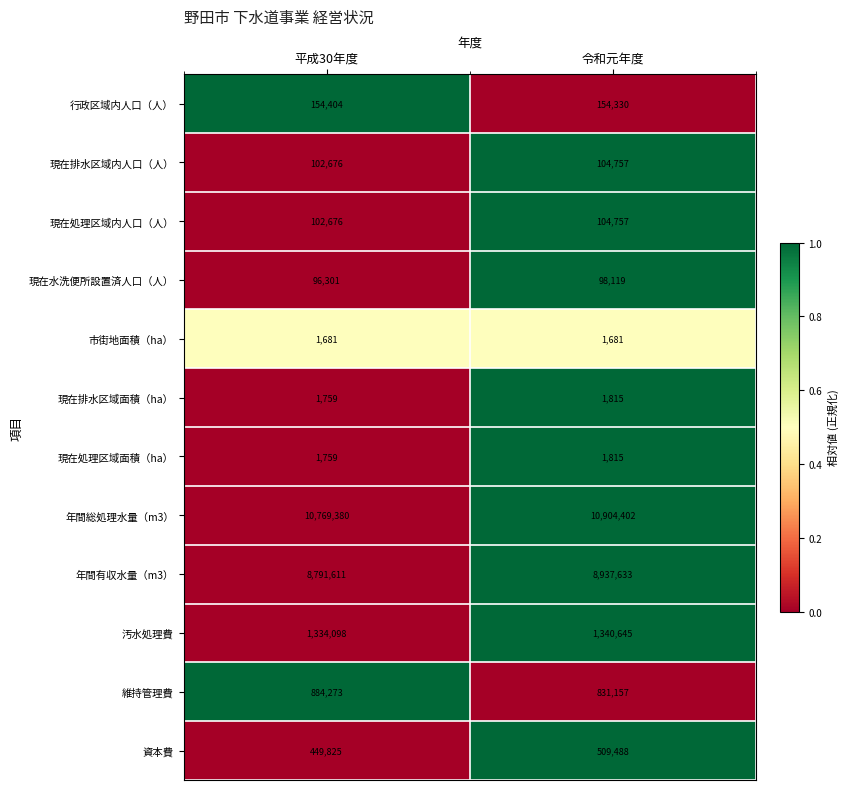

Which series has the largest total across all categories?

年間総処理水量（m3）